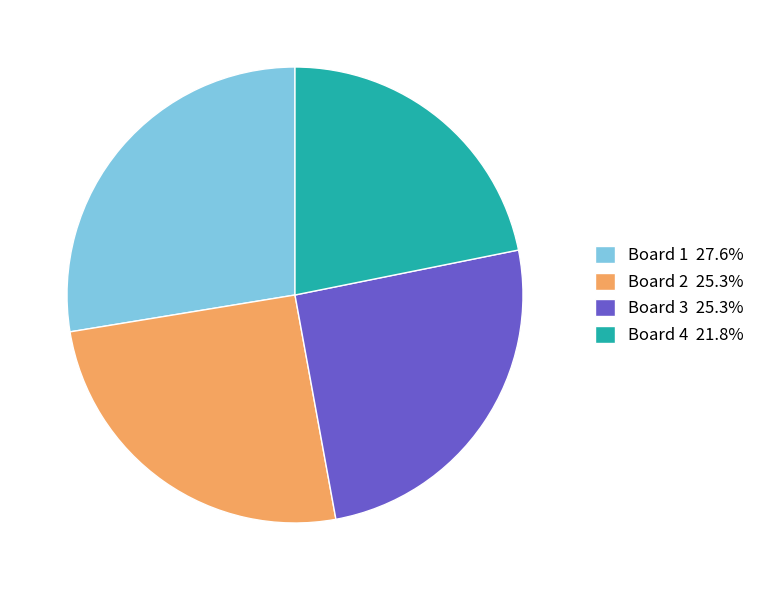

Is Board 3 25.3% the majority of the pie?

No